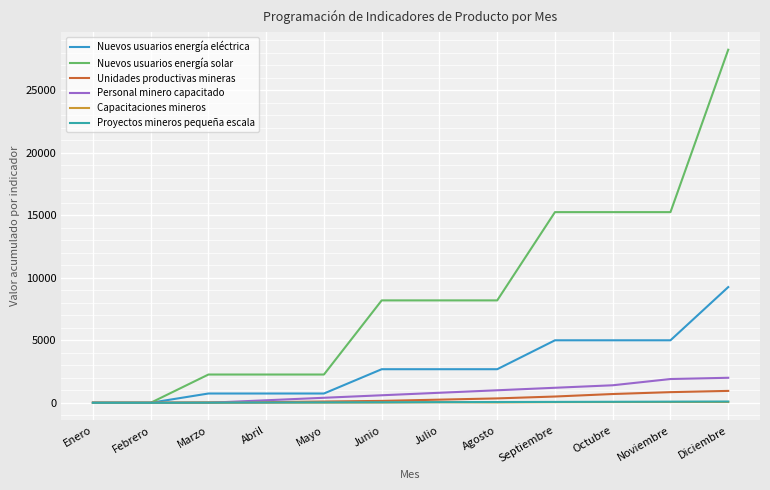

Is this an area chart (filled region under the line)?

No